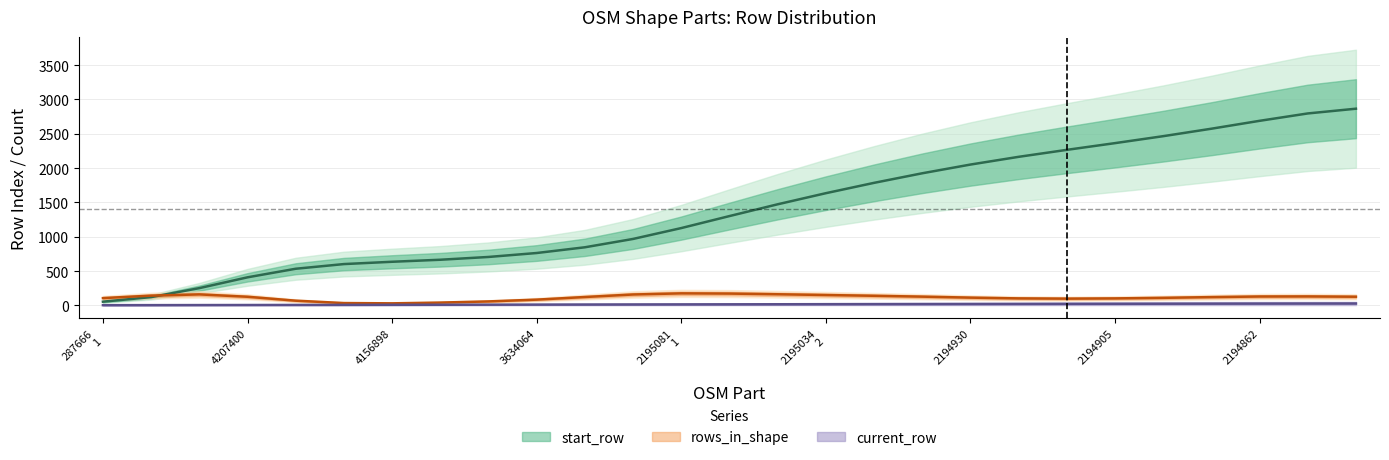

Read the current_row value at osm_-2195034_1.

16.0